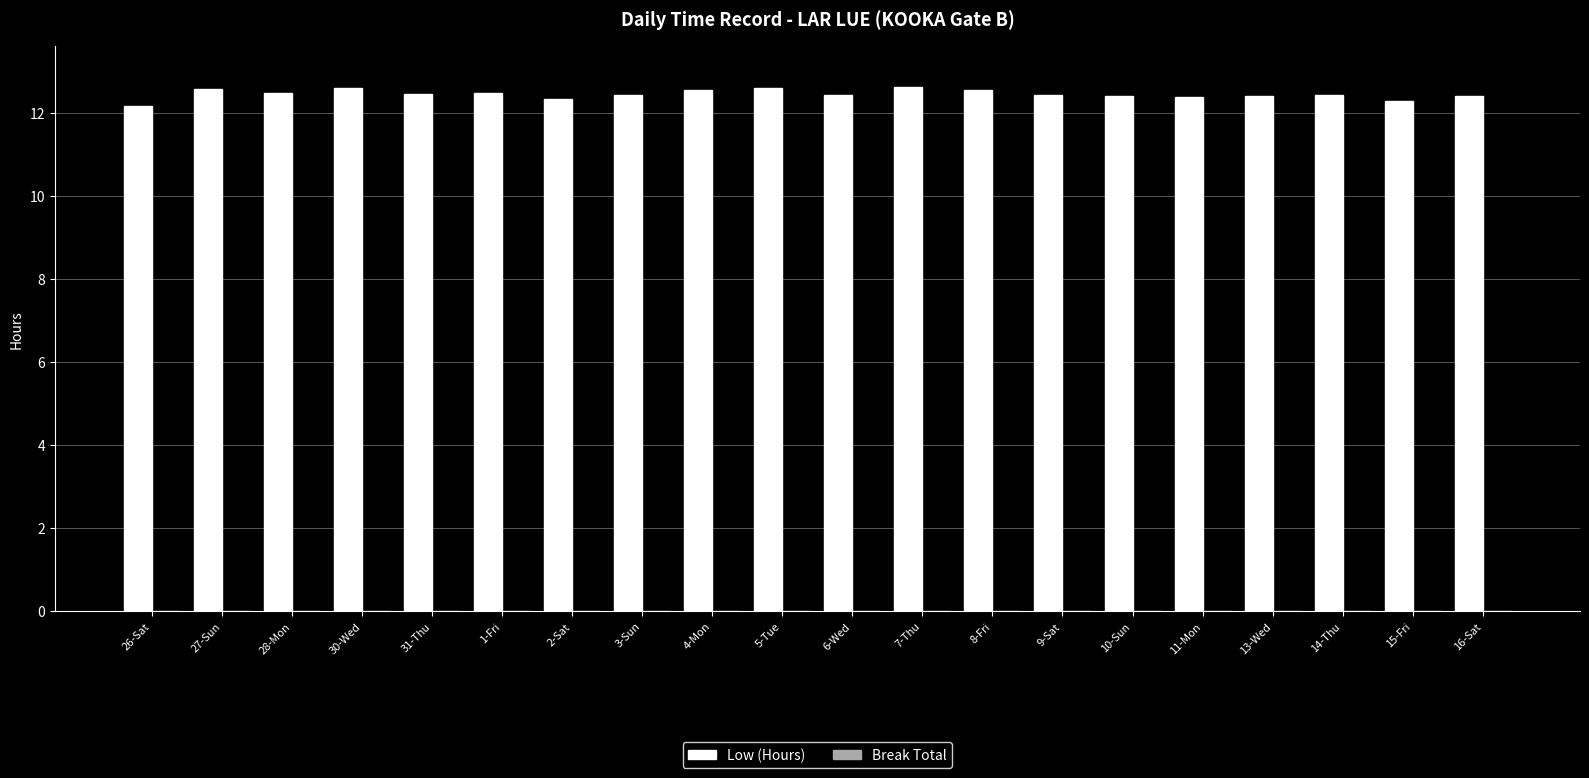

Does the chart contain any negative values?

No